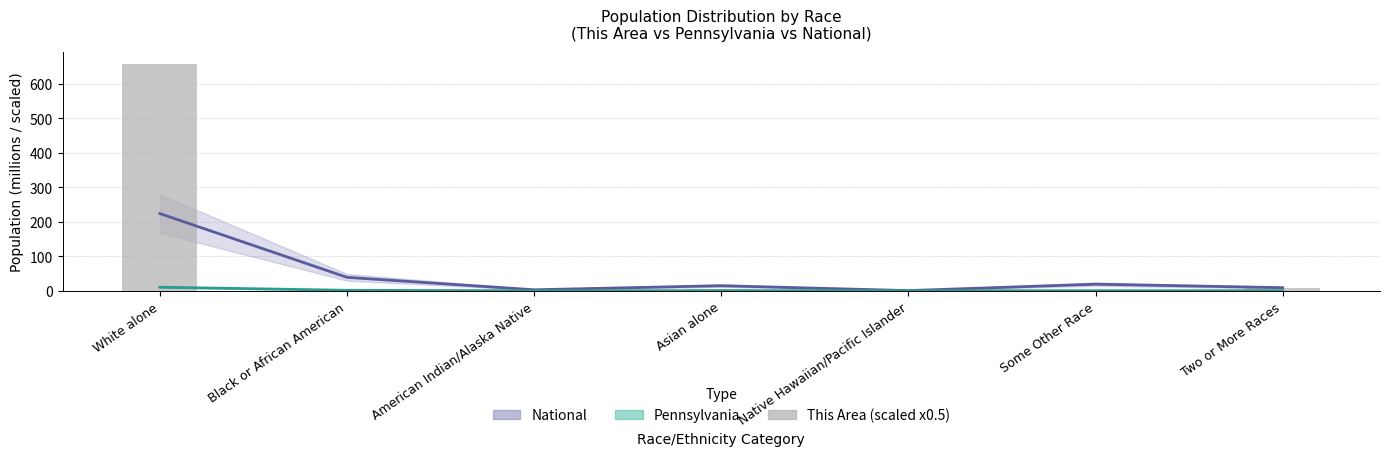

What is the difference between the maximum and minimum values?

657.5